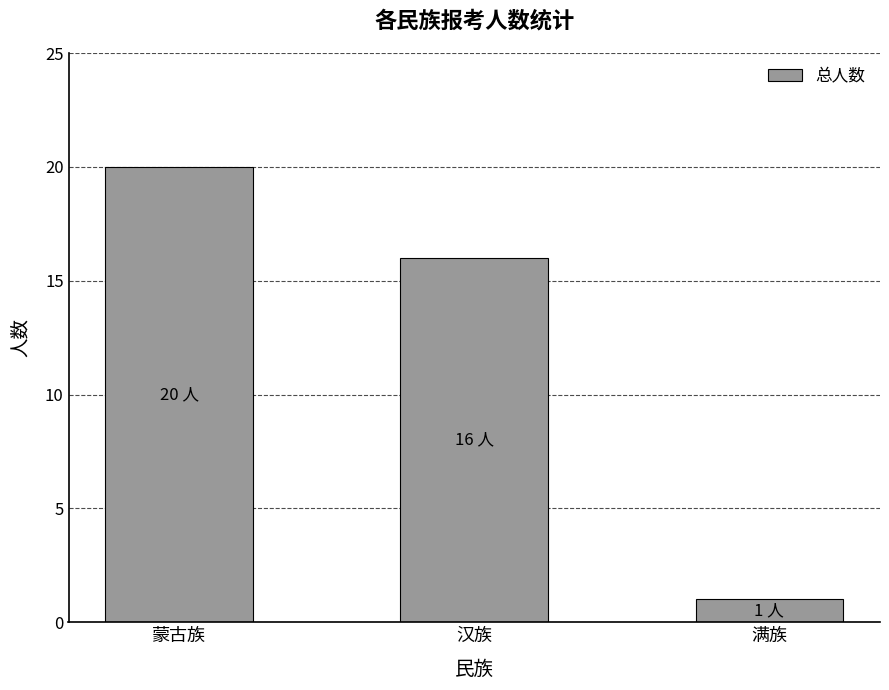

The value at 汉族 is 16. True or false?

True